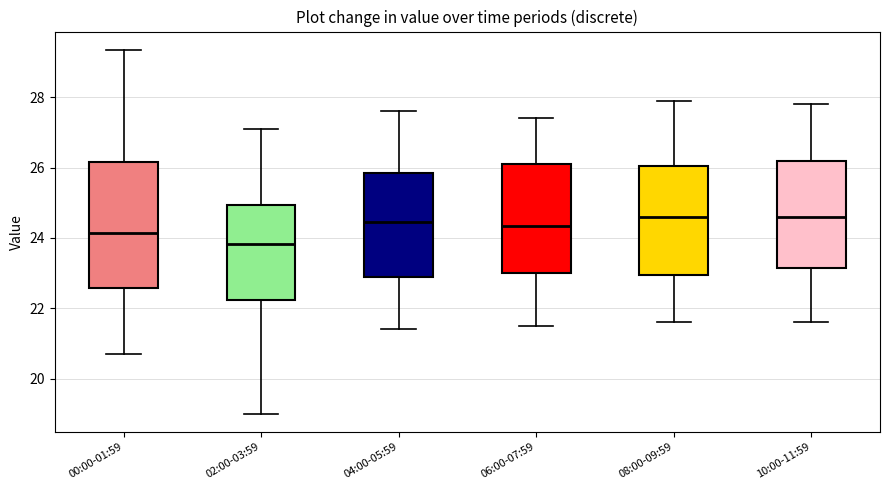

Where is the upper edge of the box for 02:00-03:59 on the y-axis? The values are not printed on the chart, so give them approximately, as read against the axis.

25.0